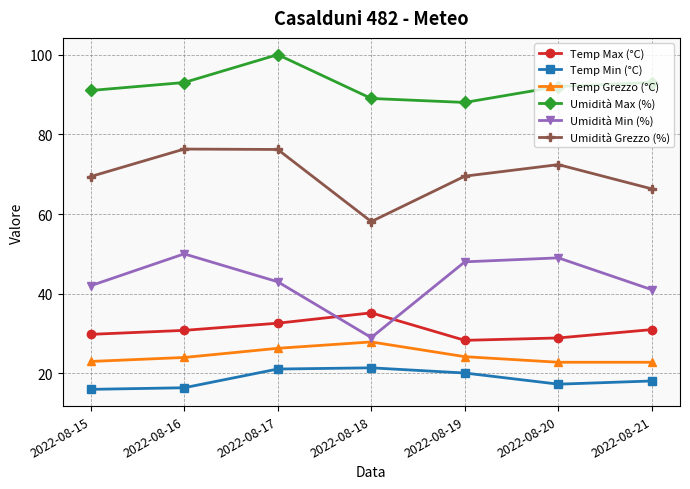

How many interior local valleys does the Umidità Max (%) series have?

1